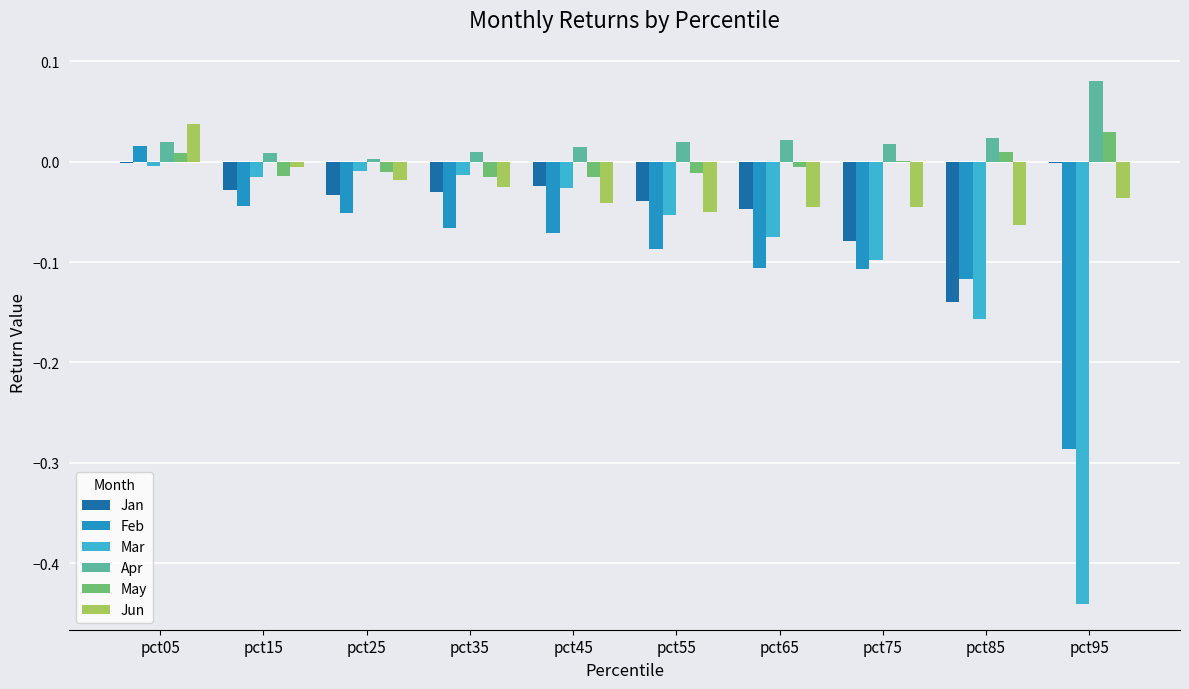

Count the number of data series in this chart.

6